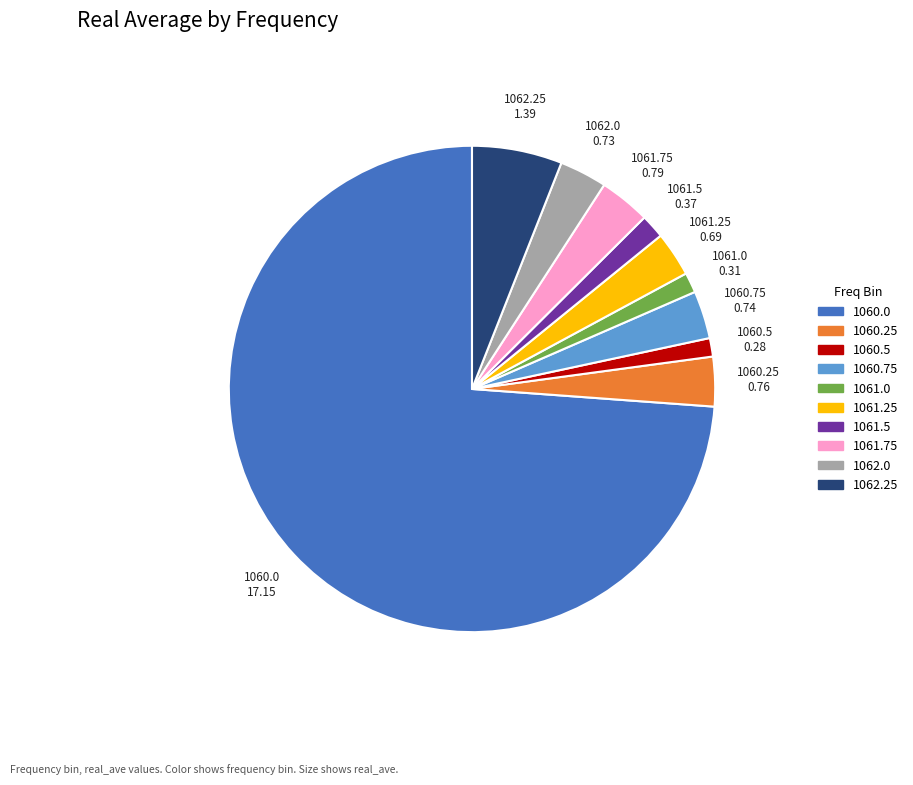

Which slice is the largest?

1060.0